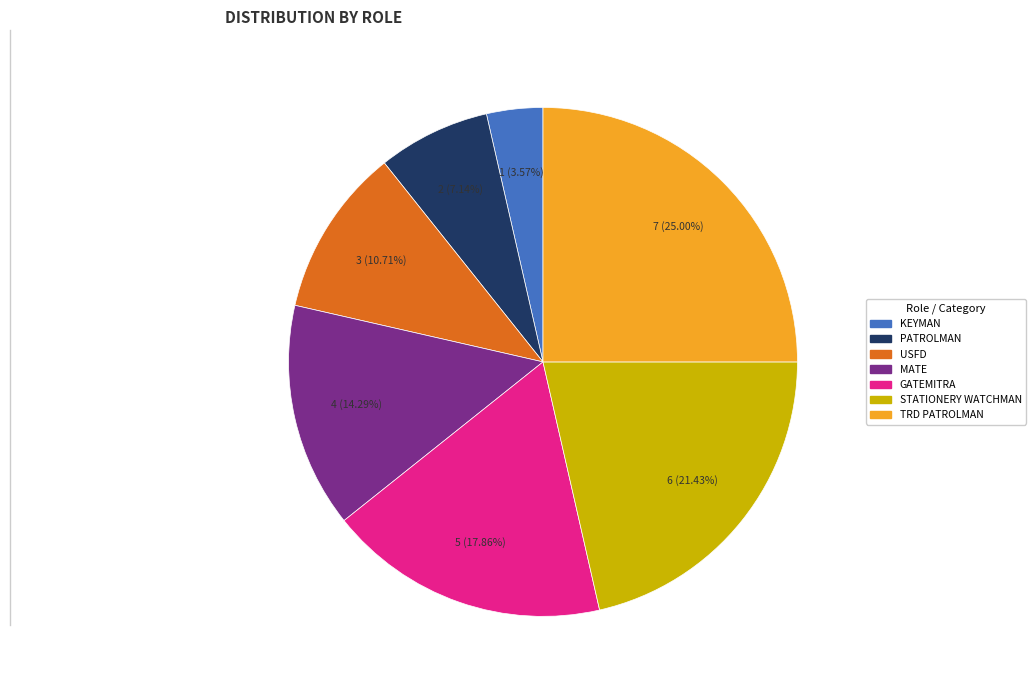

Which category has the smallest portion of the pie?

KEYMAN